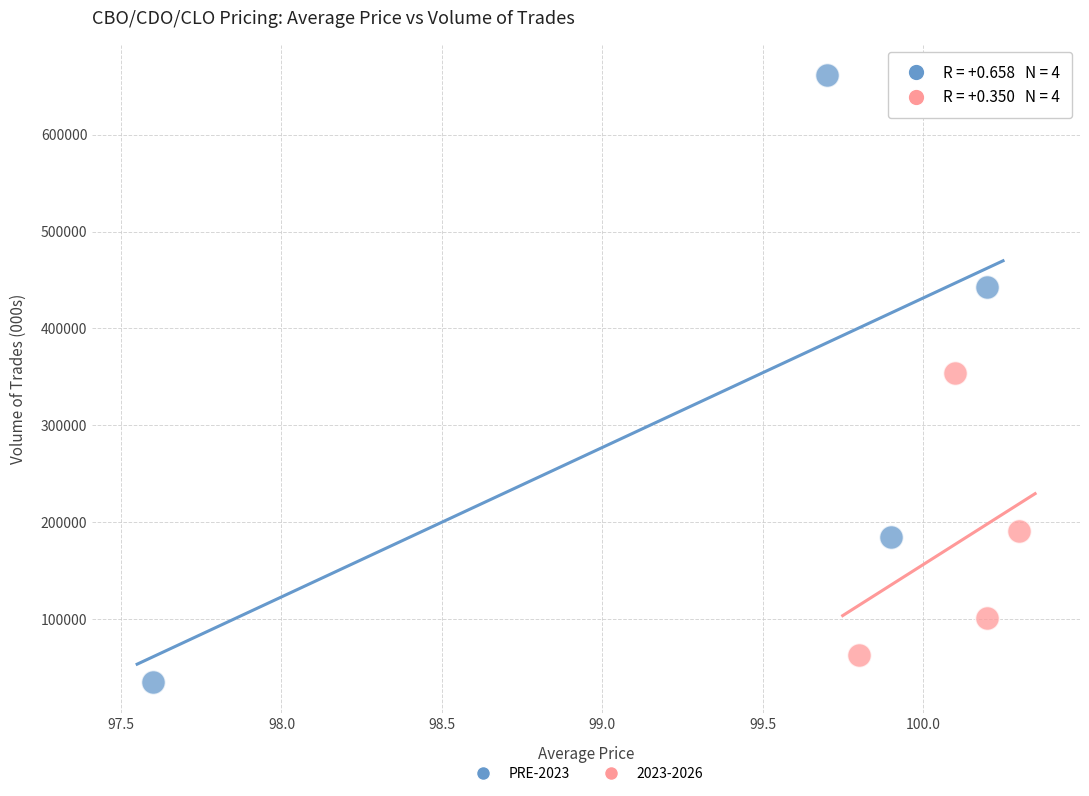

Which series contains the lowest Y value?

PRE-2023